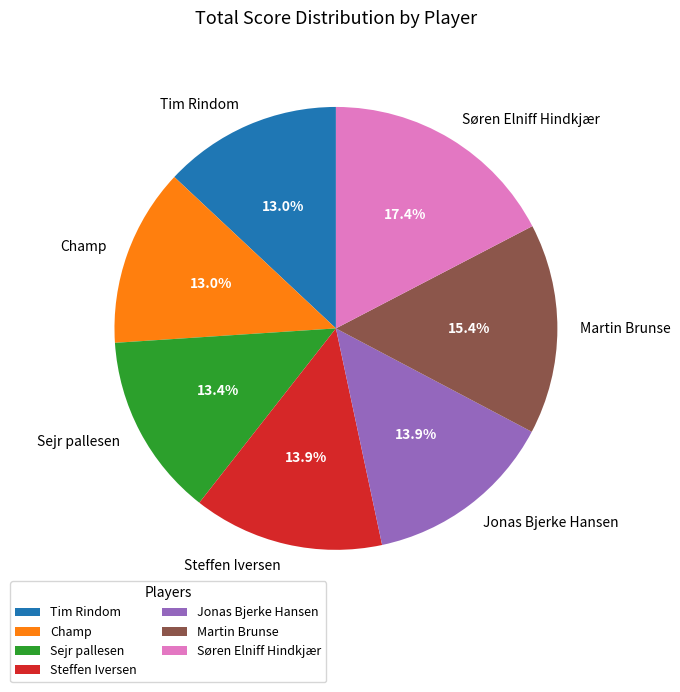

Approximately how many times larger is the value at Jonas Bjerke Hansen compared to Sejr pallesen?

1.0